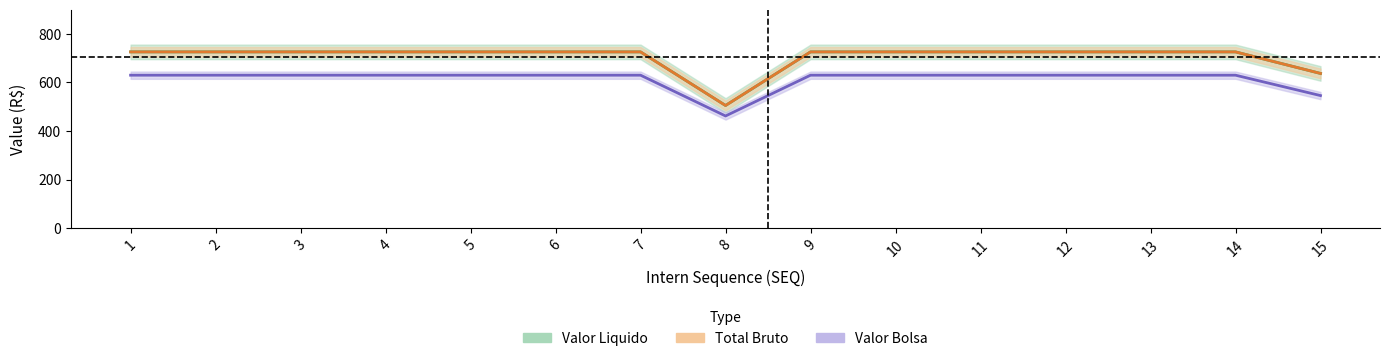

What are all the series names shown in the legend?

Valor Liquido, Total Bruto, Valor Bolsa